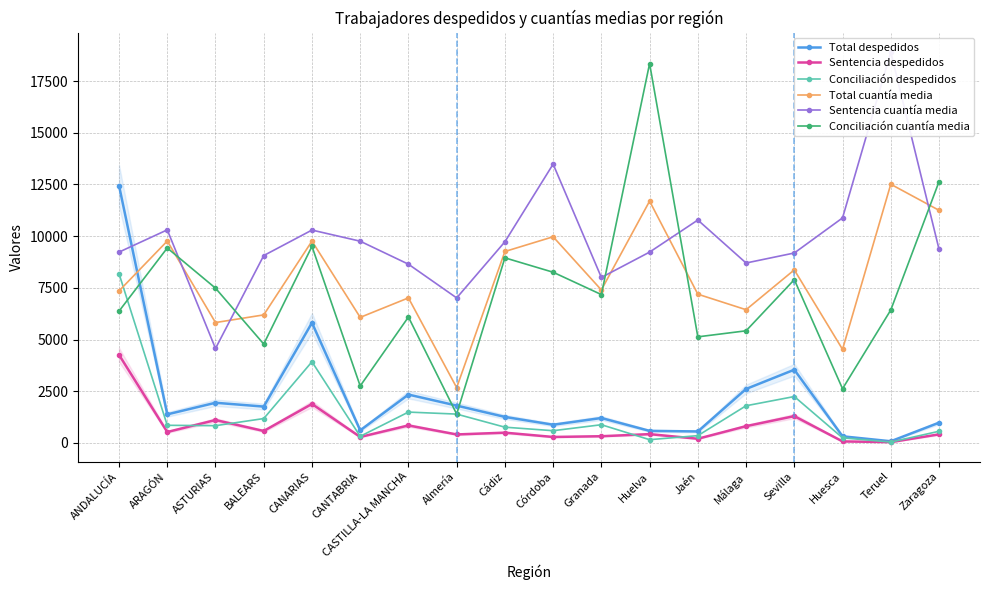

Between Huelva and Málaga, which series saw the biggest shift?

Conciliación cuantía media